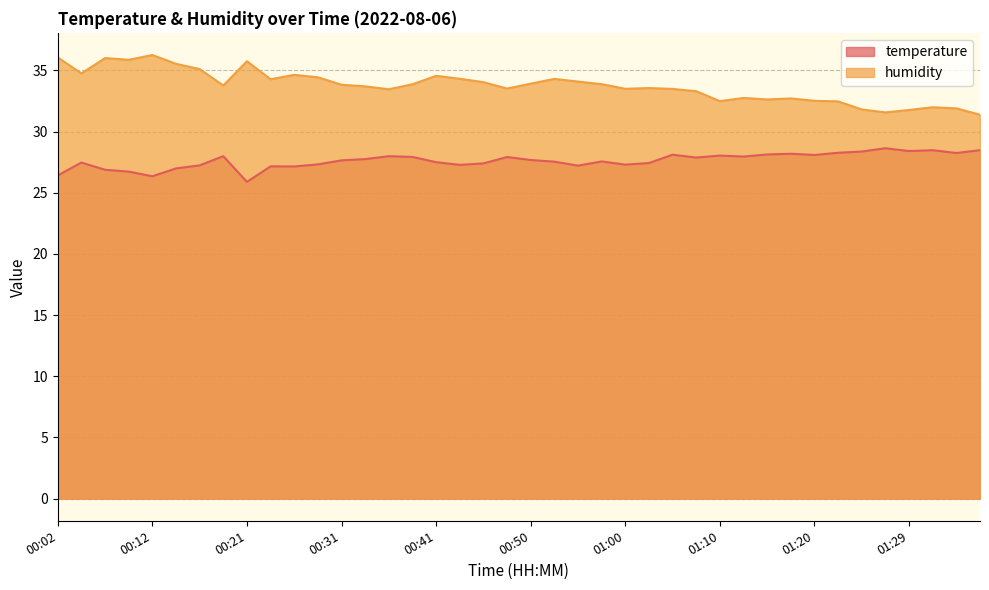

Reading right to left, extract all data points from this chart.

temperature: 01:37=28.5	01:34=28.2	01:32=28.5	01:29=28.4	01:27=28.6	01:25=28.4	01:22=28.3	01:20=28.1	01:17=28.2	01:15=28.1	01:12=28.0	01:10=28.0	01:07=27.9	01:05=28.1	01:03=27.4	01:00=27.3	00:58=27.6	00:55=27.2	00:53=27.5	00:50=27.7	00:48=27.9	00:46=27.4	00:43=27.3	00:41=27.5	00:38=27.9	00:36=28.0	00:33=27.8	00:31=27.6	00:29=27.3	00:26=27.1	00:24=27.2	00:21=25.9	00:19=28.0	00:16=27.2	00:14=27.0	00:12=26.4	00:09=26.7	00:07=26.9	00:04=27.5	00:02=26.4
humidity: 01:37=31.4	01:34=31.9	01:32=32.0	01:29=31.8	01:27=31.6	01:25=31.8	01:22=32.5	01:20=32.5	01:17=32.7	01:15=32.6	01:12=32.8	01:10=32.5	01:07=33.3	01:05=33.5	01:03=33.6	01:00=33.5	00:58=33.9	00:55=34.1	00:53=34.3	00:50=33.9	00:48=33.5	00:46=34.0	00:43=34.3	00:41=34.6	00:38=33.9	00:36=33.5	00:33=33.7	00:31=33.8	00:29=34.4	00:26=34.6	00:24=34.3	00:21=35.8	00:19=33.8	00:16=35.1	00:14=35.5	00:12=36.3	00:09=35.9	00:07=36.0	00:04=34.8	00:02=36.1